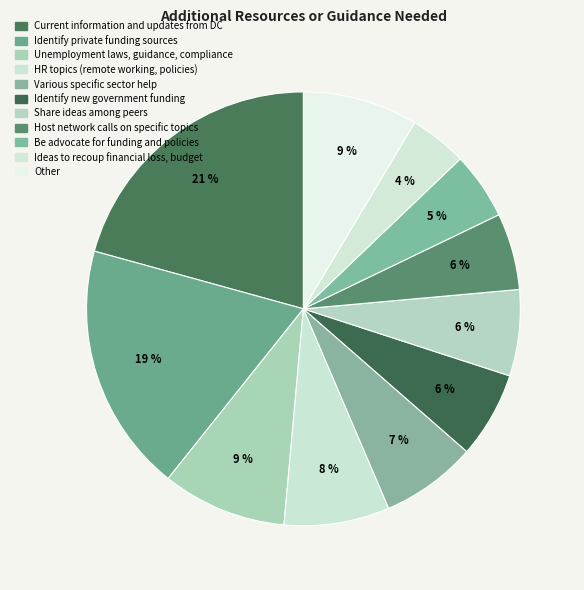

To the nearest percent, what is the difference between the HR topics (remote working, policies) and Host network calls on specific topics slice percentages?

2%